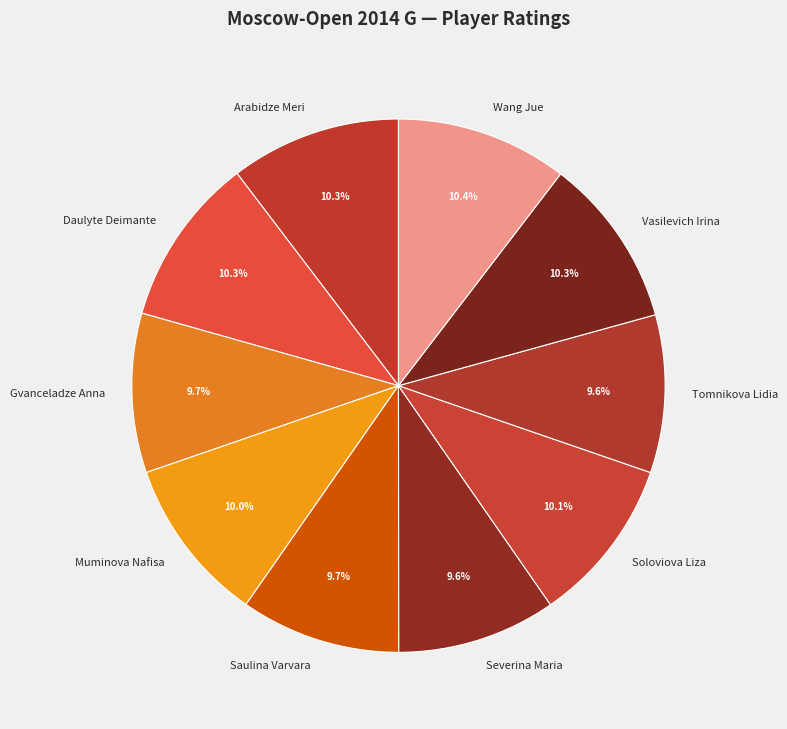

What percentage is the Gvanceladze Anna slice, to the nearest percent?

10%